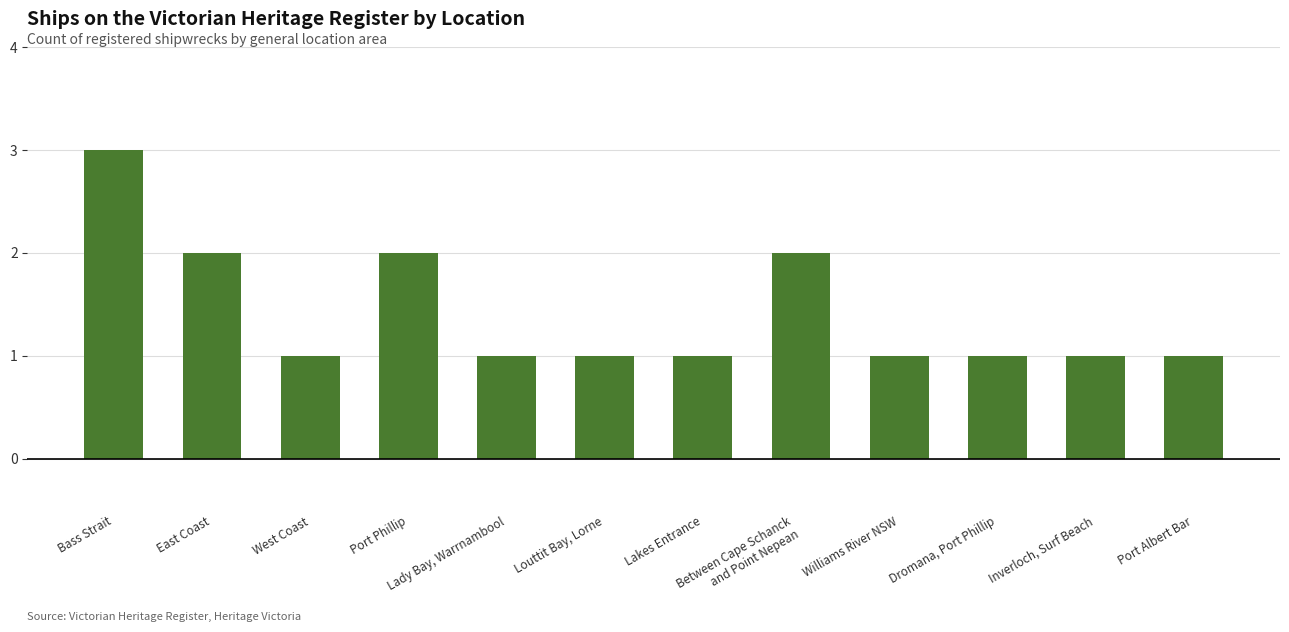

What position from the right is Inverloch, Surf Beach?

2